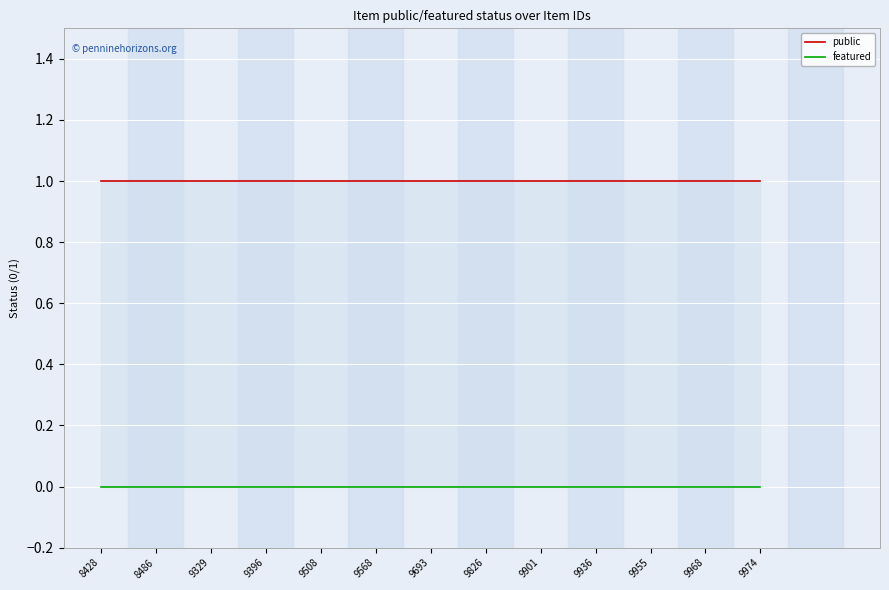

Rank the series at 9901 from lowest to highest value.

featured, public